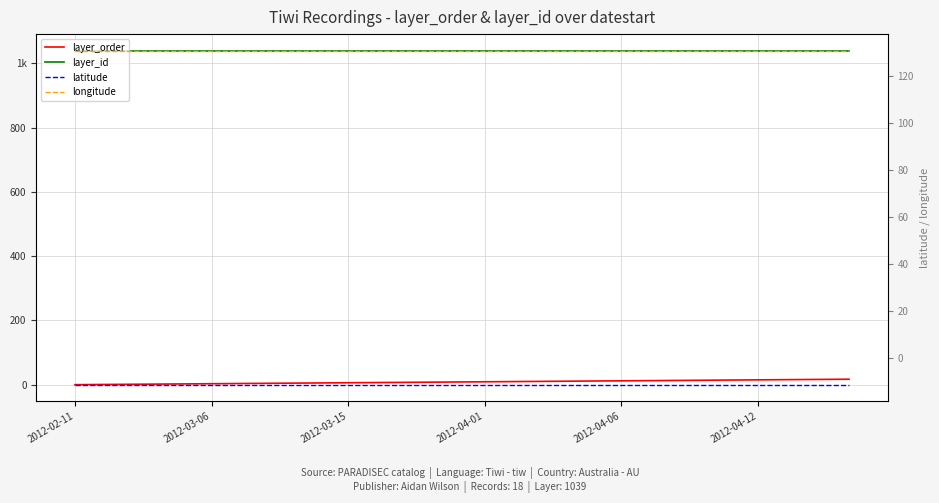

What value does the layer_id series have at 2012-03-15?

1039.0